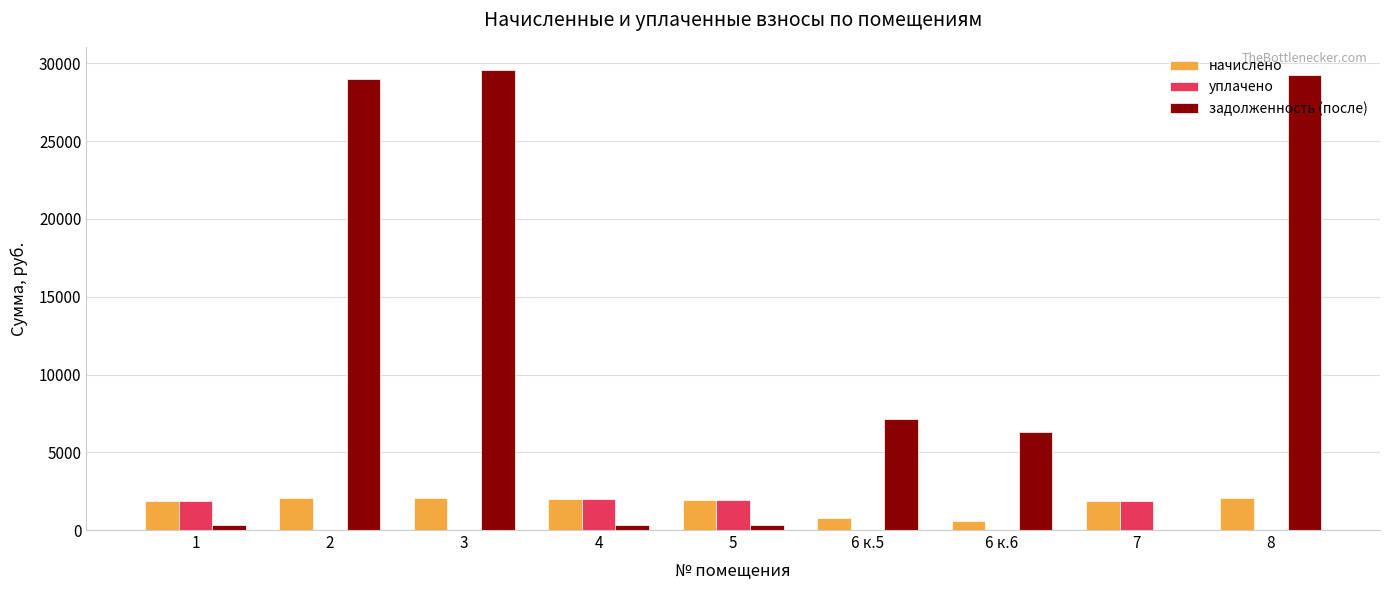

What is the sum of all задолженность (после) values?

102256.4